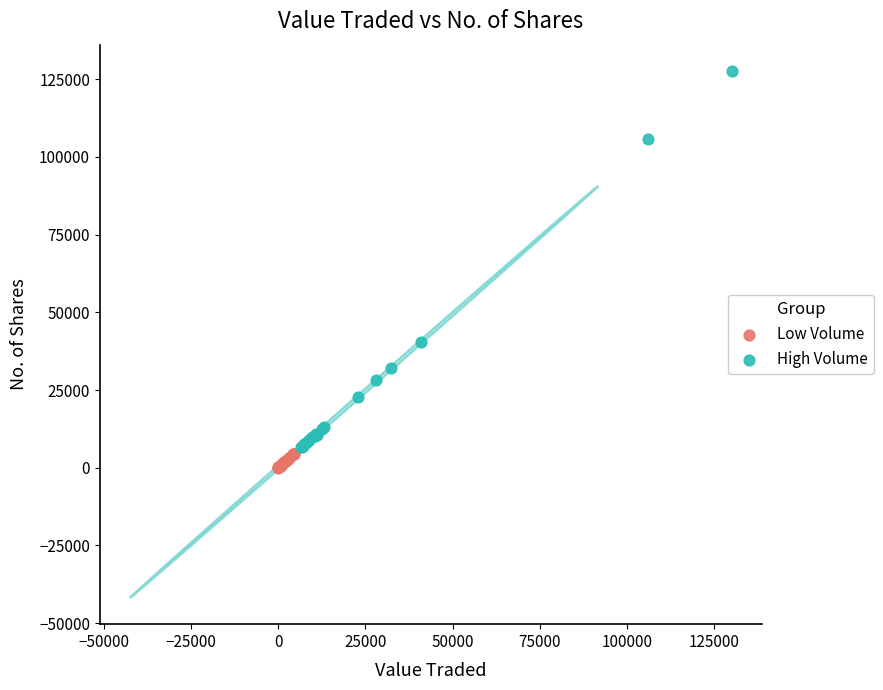

Which series reaches the maximum Y coordinate?

High Volume